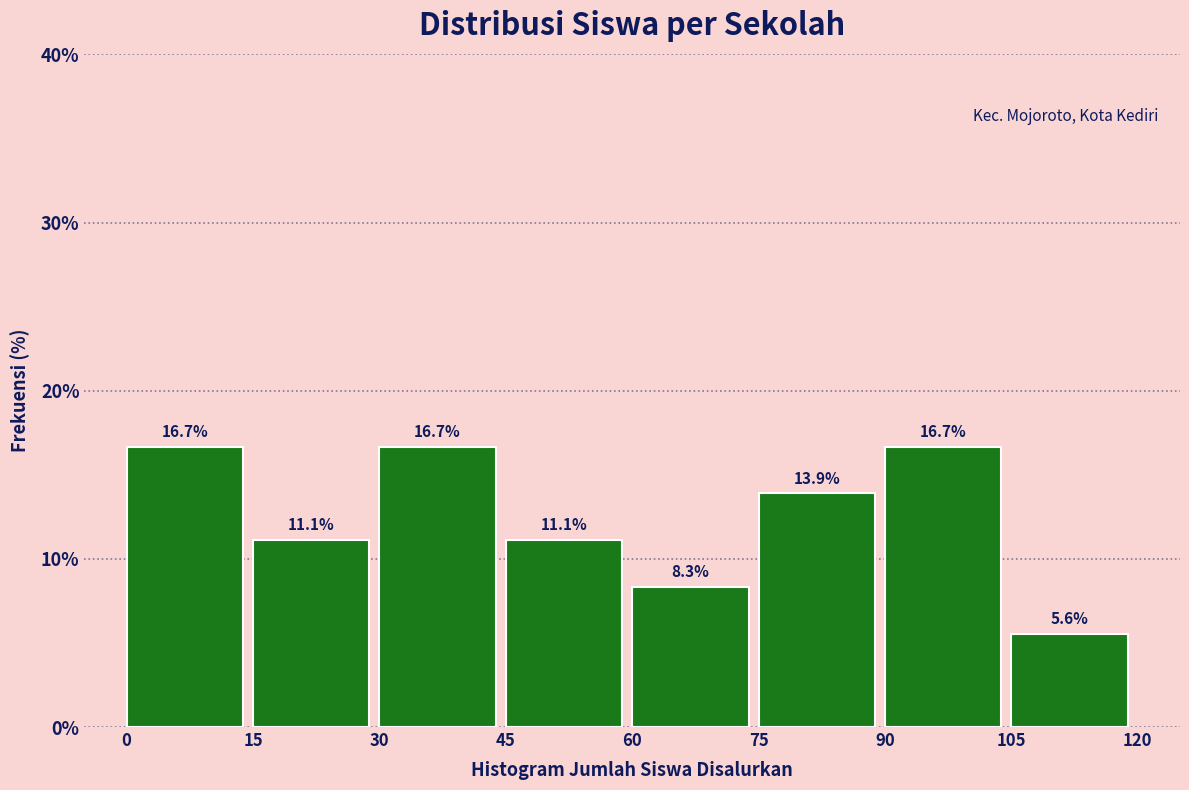

Reading left to right, transcribe this chart: for each bar, give the range it covers on the x-axis and its height.

0 to 15: 16.7
15 to 30: 11.1
30 to 45: 16.7
45 to 60: 11.1
60 to 75: 8.3
75 to 90: 13.9
90 to 105: 16.7
105 to 120: 5.6